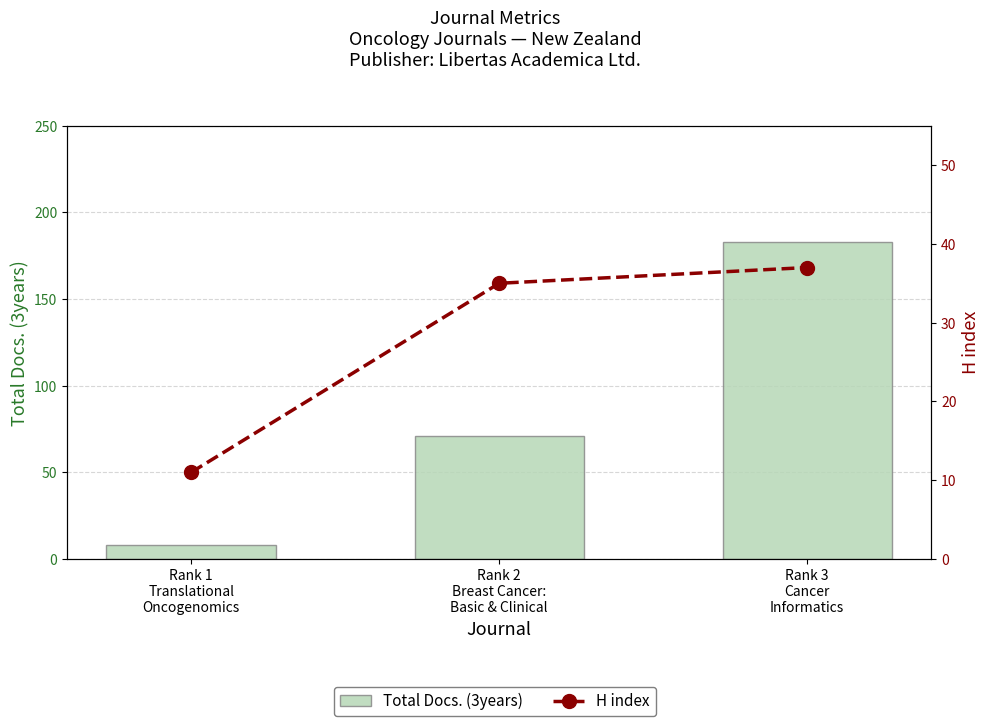

Which has a higher value, Rank 2
Breast Cancer:
Basic & Clinical or Rank 3
Cancer
Informatics?

Rank 3
Cancer
Informatics